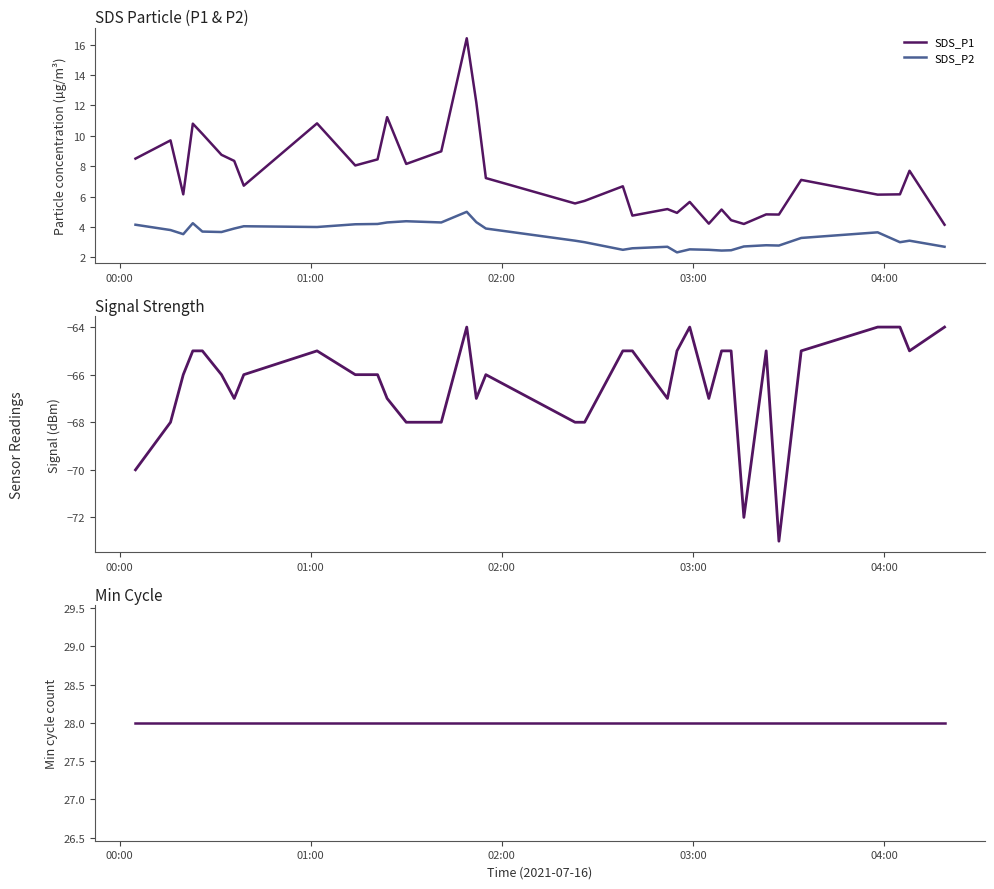

How many lines are shown in the chart?

4